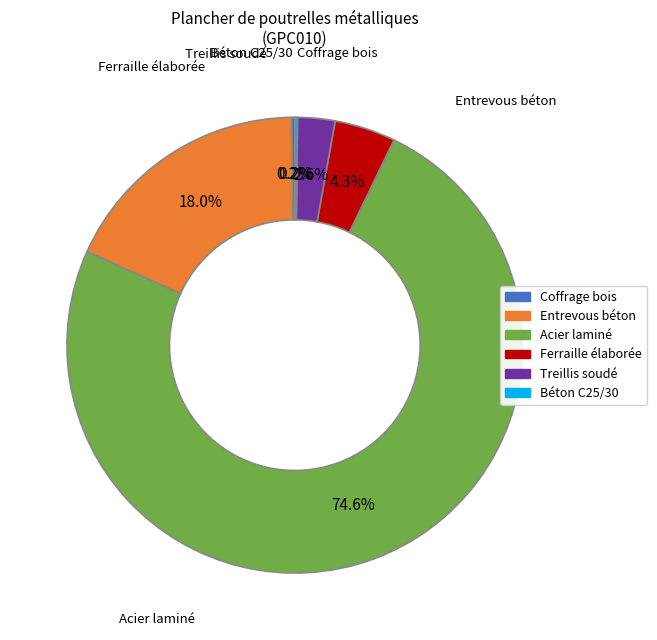

What is the ratio of the value at Entrevous béton to the value at Treillis soudé?

6.8